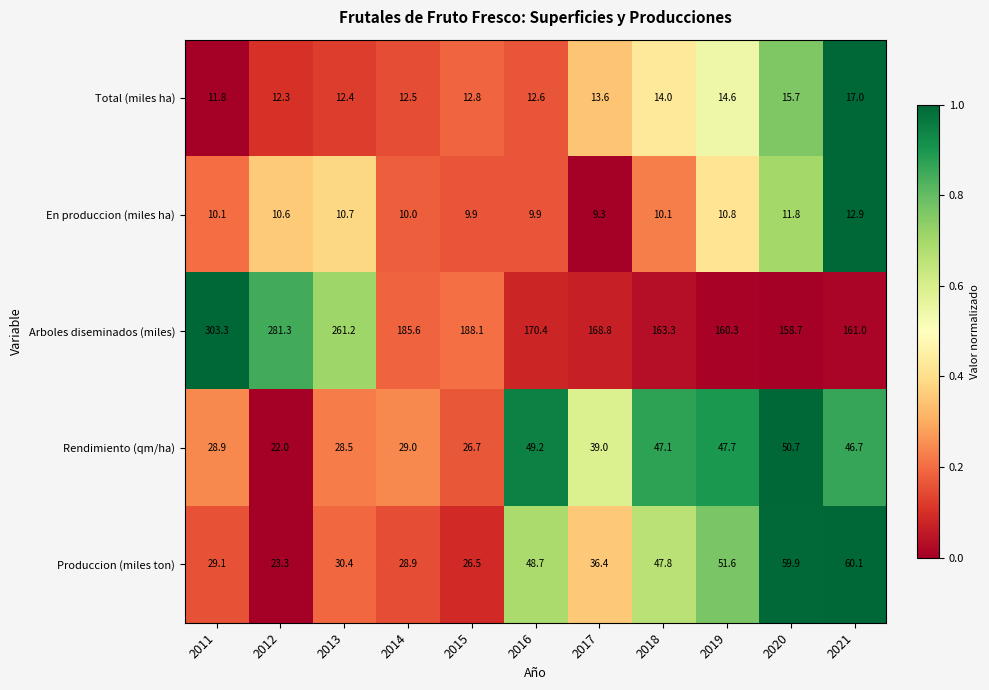

True or false: Total (miles ha) has a value of 12.6 at 2016.

True